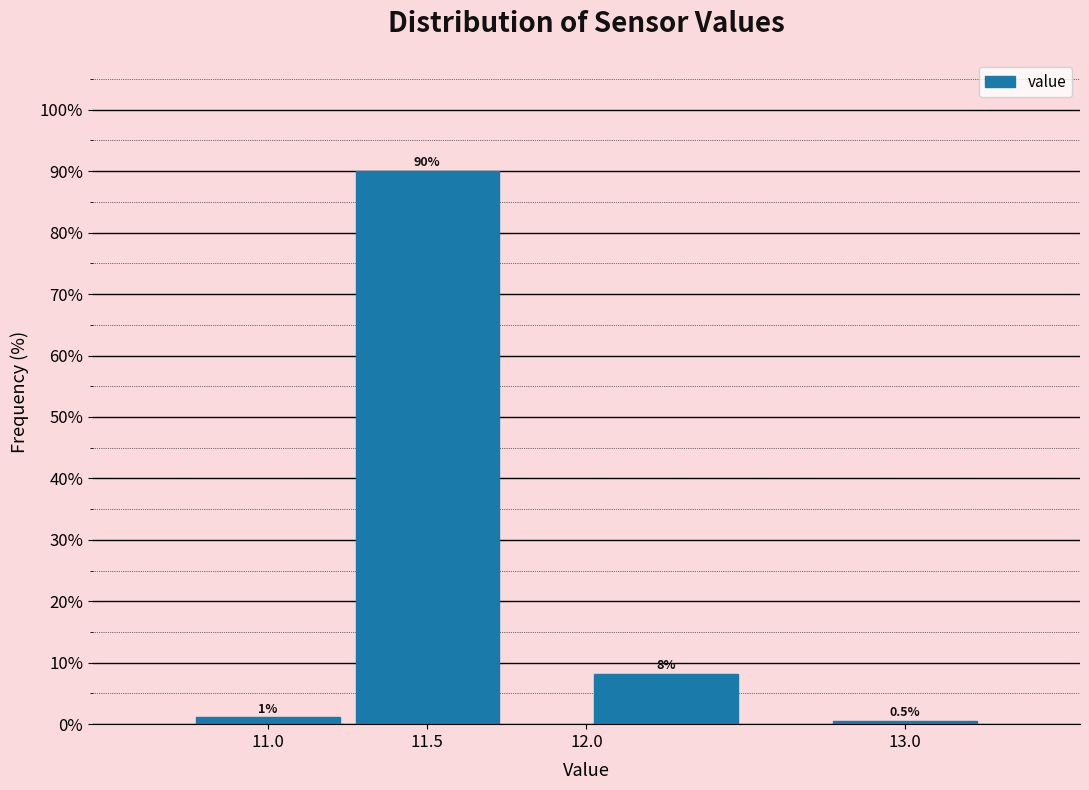

Which range on the x-axis has the tallest bar?

11.25 to 11.75